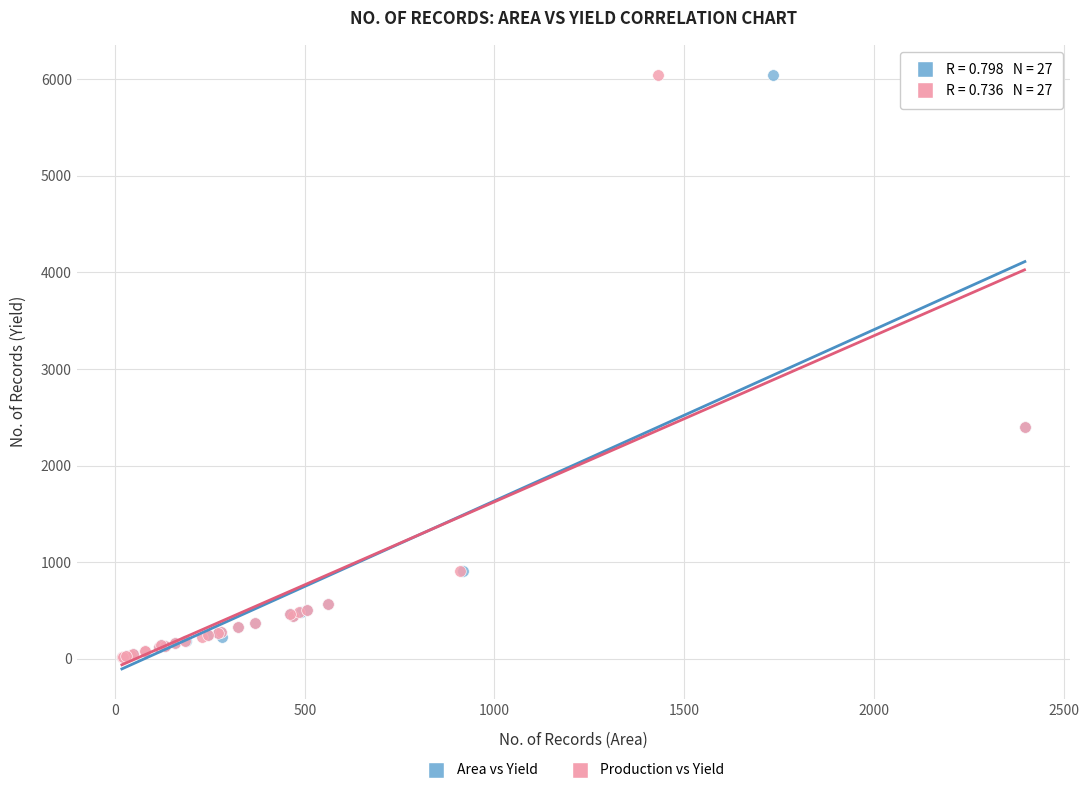

What are all the series names shown in the legend?

Area vs Yield, Production vs Yield